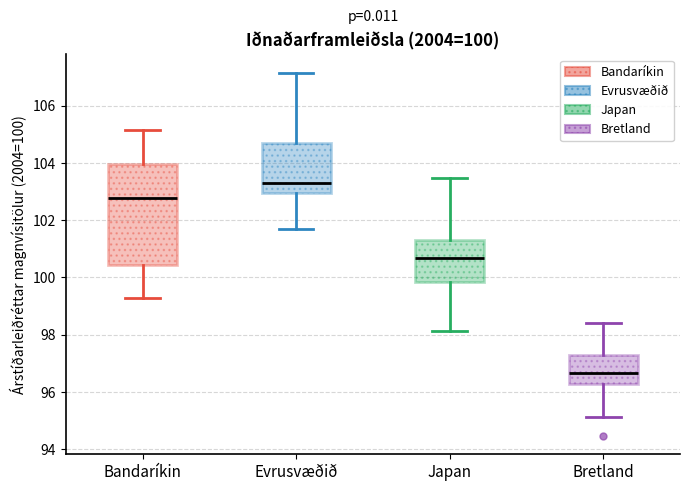

Which box's median line is the highest?

Evrusvæðið